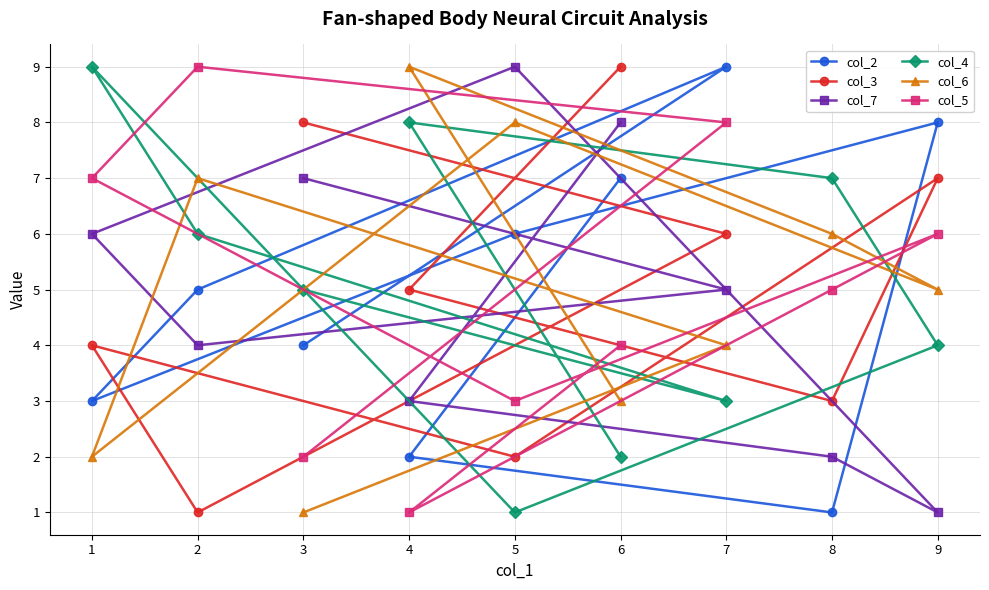

Reading left to right, what are all the values shown in this chart?

col_2: 1=3	2=5	3=4	4=2	5=6	6=7	7=9	8=1	9=8
col_3: 1=4	2=1	3=8	4=5	5=2	6=9	7=6	8=3	9=7
col_7: 1=6	2=4	3=7	4=3	5=9	6=8	7=5	8=2	9=1
col_4: 1=9	2=6	3=5	4=8	5=1	6=2	7=3	8=7	9=4
col_6: 1=2	2=7	3=1	4=9	5=8	6=3	7=4	8=6	9=5
col_5: 1=7	2=9	3=2	4=1	5=3	6=4	7=8	8=5	9=6